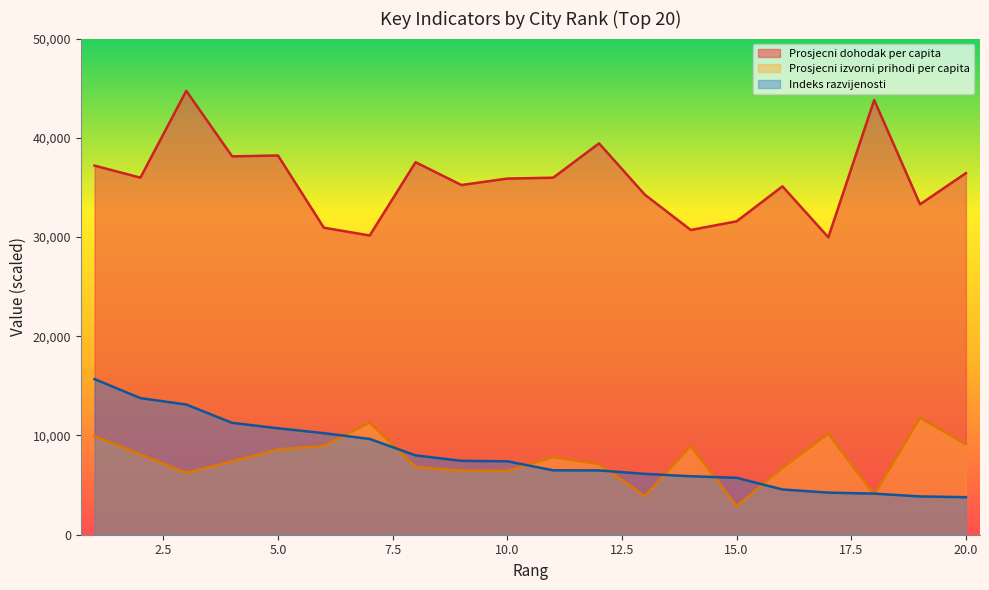

Which has a higher value, 5 or 18?

18